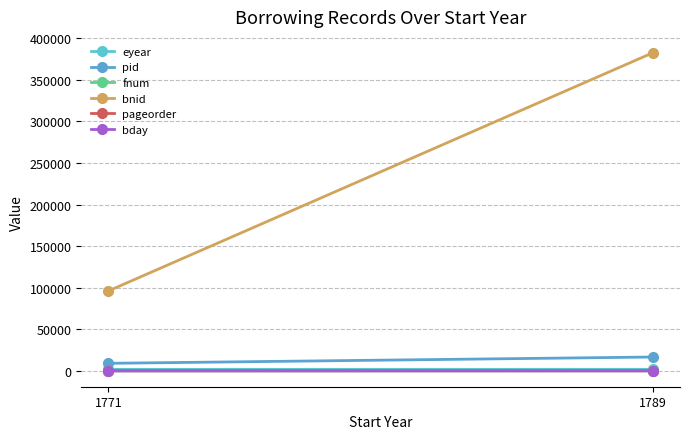

At which category is the sum across all series the highest?

1789